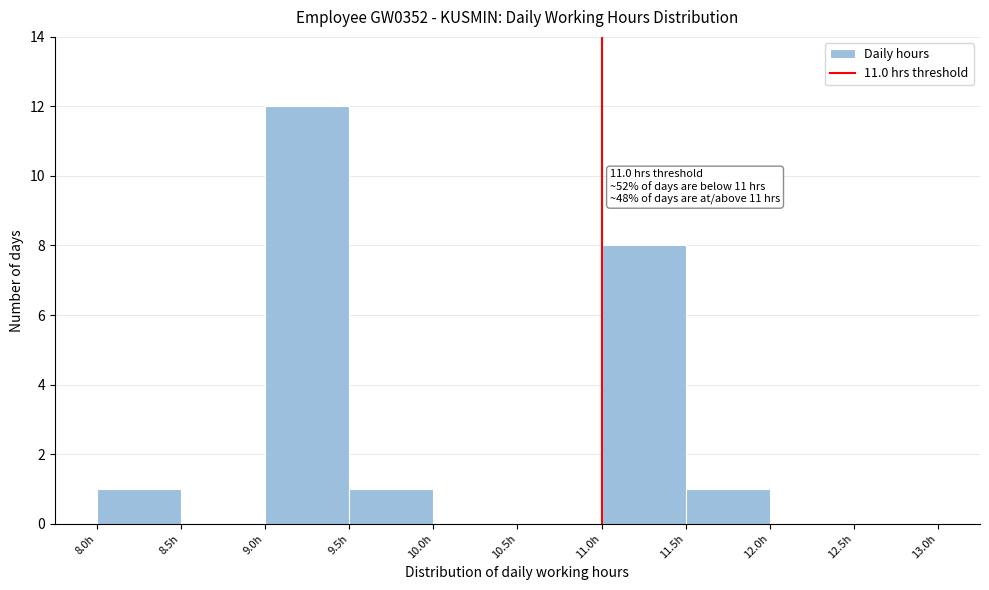

Over which range of the x-axis is the bar tallest?

9.0 to 9.5